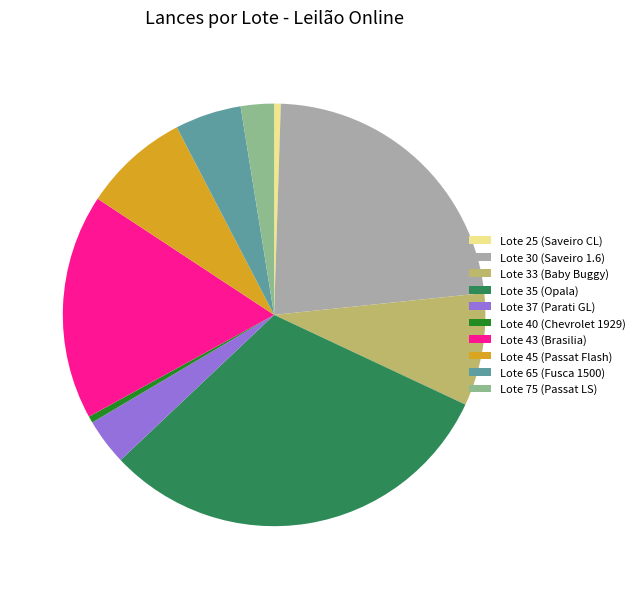

Between Lote 65 (Fusca 1500) and Lote 40 (Chevrolet 1929), which is larger?

Lote 65 (Fusca 1500)